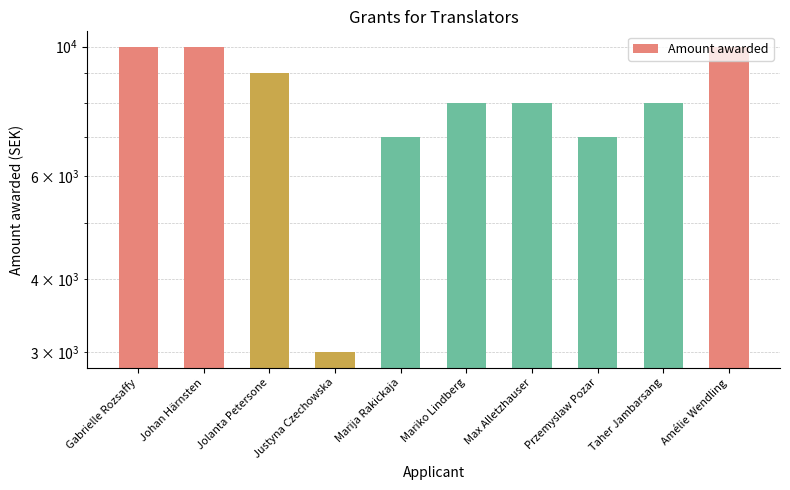

Reading left to right, extract all data points from this chart.

10000	10000	9000	3000	7000	8000	8000	7000	8000	10000